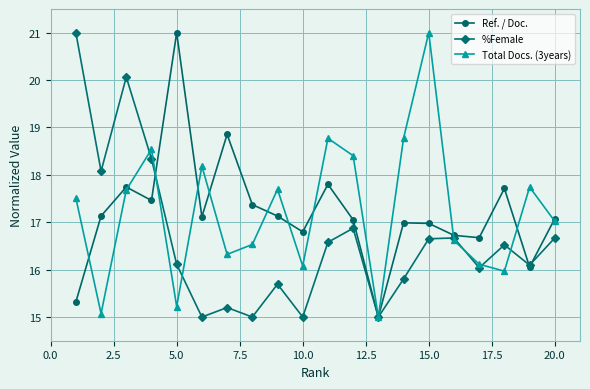

In %Female, how many points are higher than both neighbors (excluding endpoints)?

6